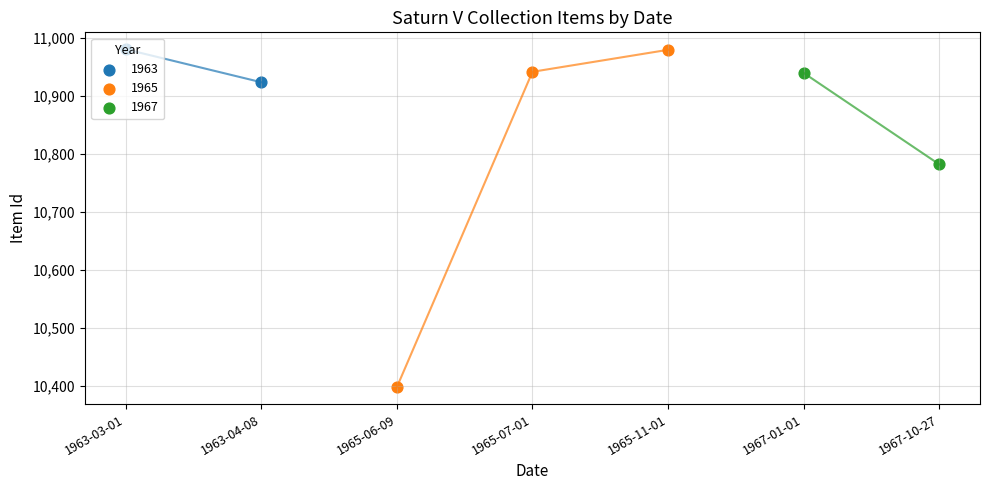

What is the change in value from 1967-01-01 to 1963-04-08?

-16